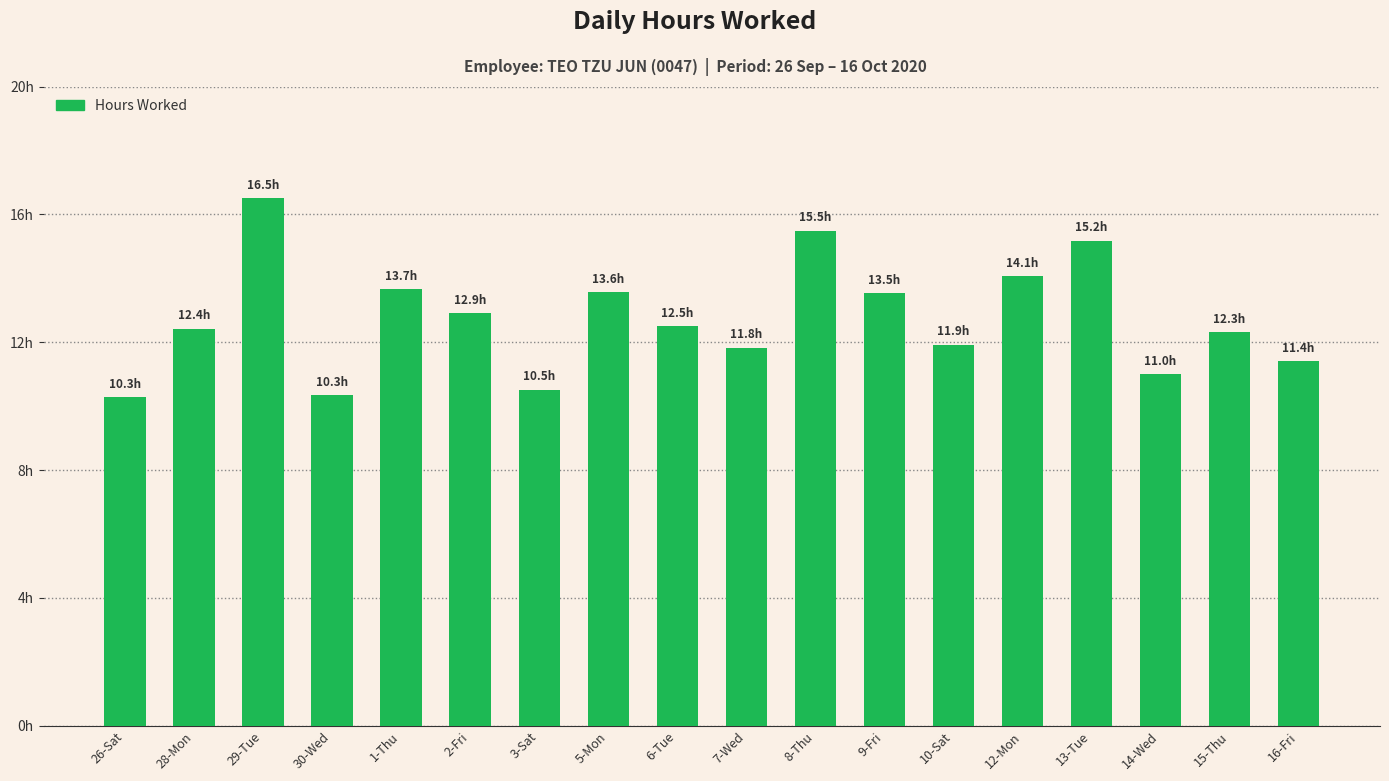

What is the greatest value displayed?

16.5